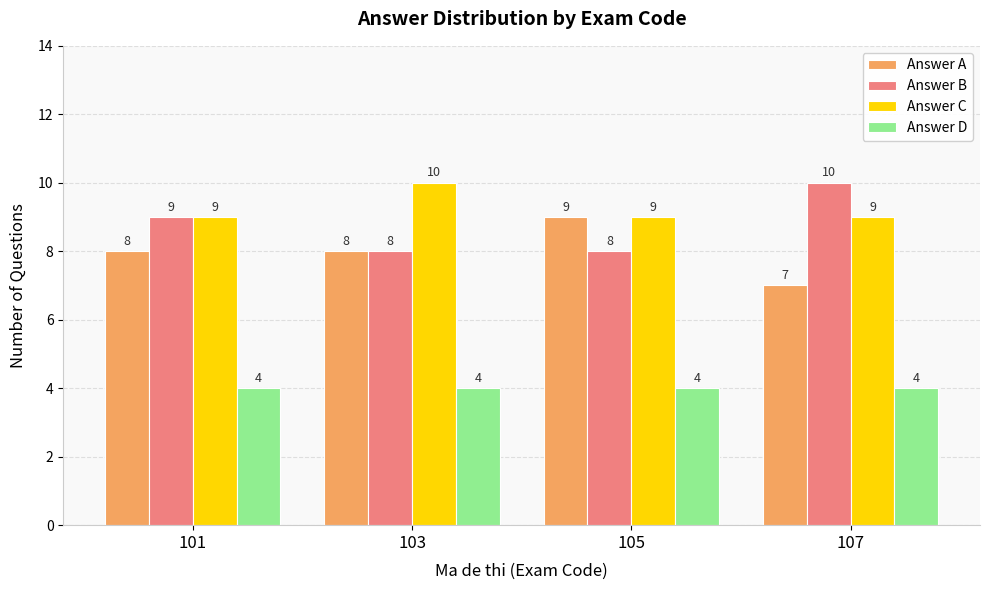

At how many categories does at least one series exceed 5?

4